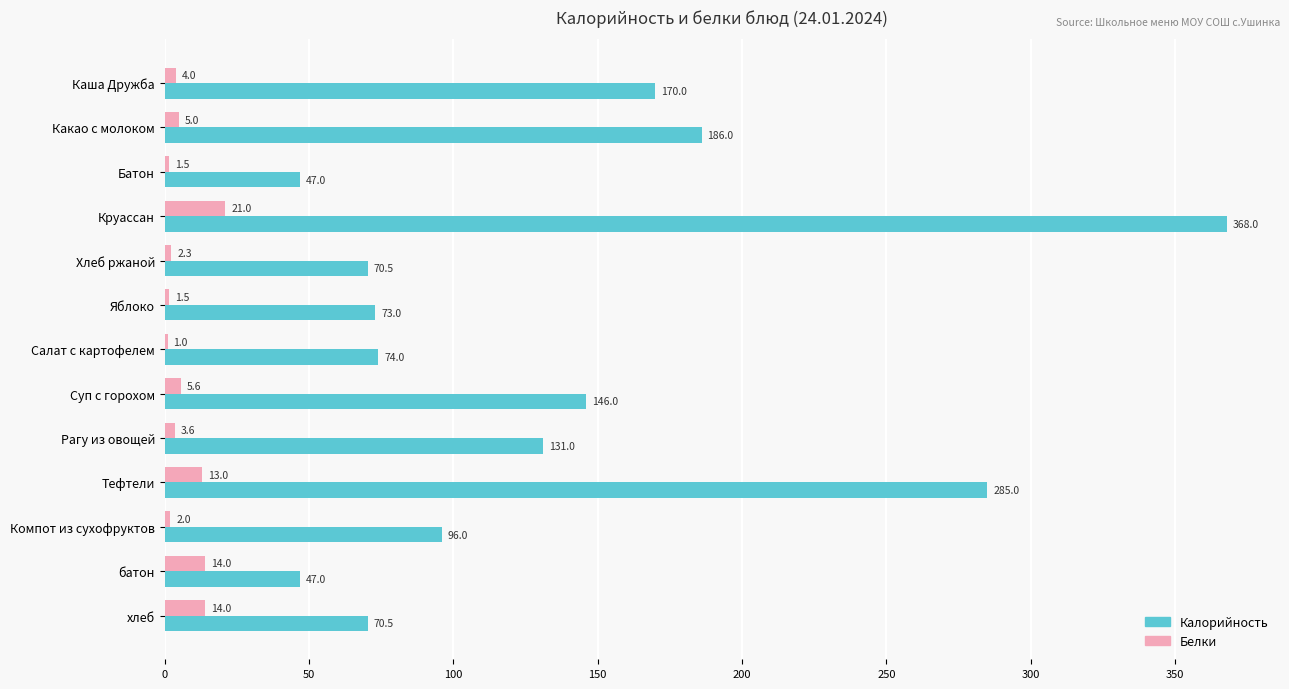

Read the Калорийность value at Батон.

47.0